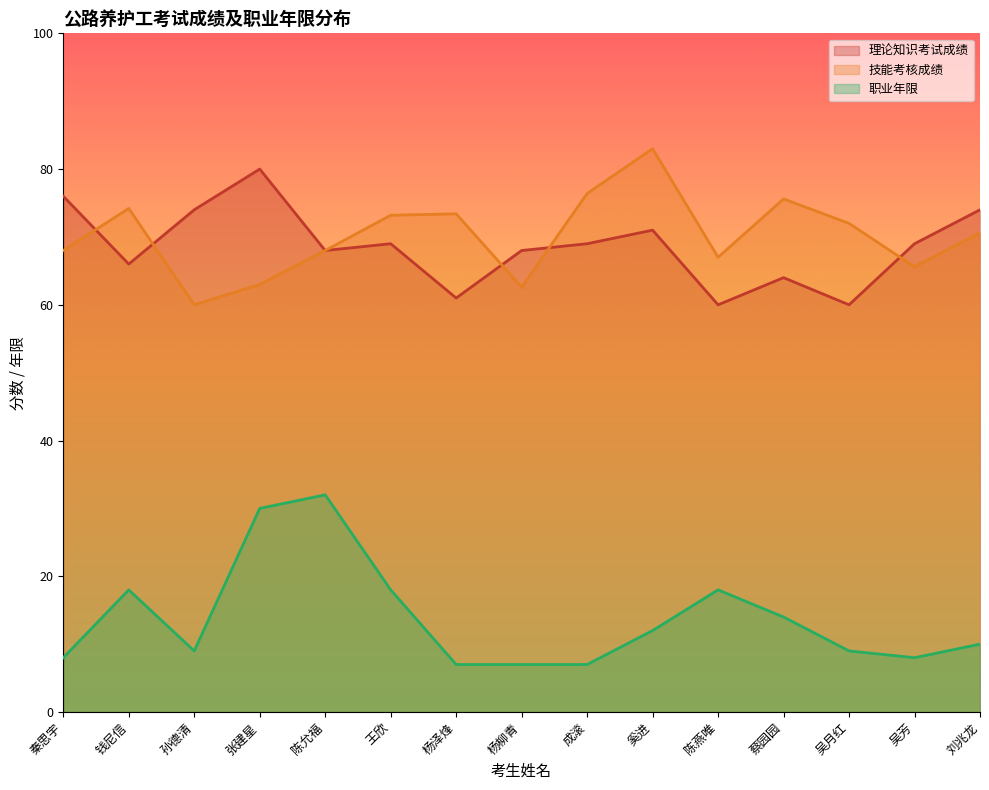

How many categories are shown in the chart?

15